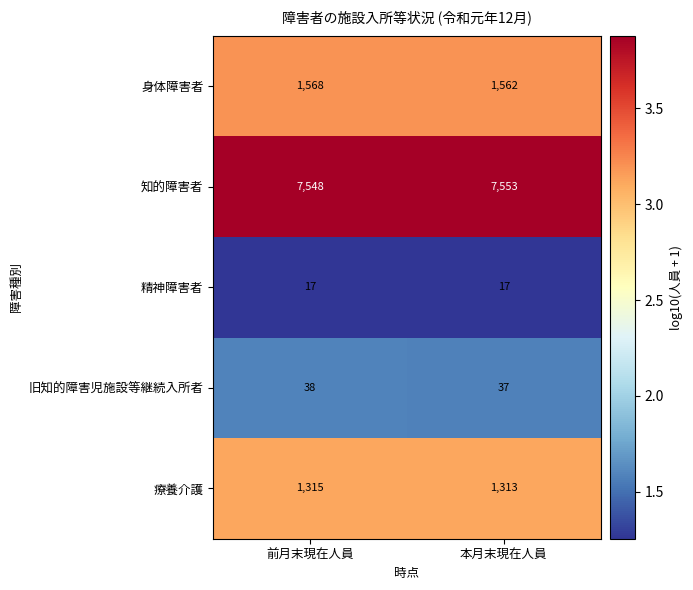

Reading left to right, extract all data points from this chart.

身体障害者: 前月末現在人員=1568	本月末現在人員=1562
知的障害者: 前月末現在人員=7548	本月末現在人員=7553
精神障害者: 前月末現在人員=17	本月末現在人員=17
旧知的障害児施設等継続入所者: 前月末現在人員=38	本月末現在人員=37
療養介護: 前月末現在人員=1315	本月末現在人員=1313